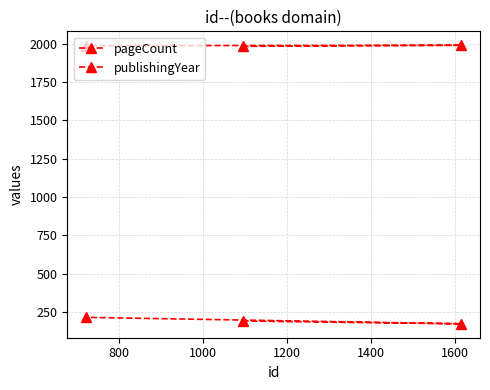

How many lines are shown in the chart?

2